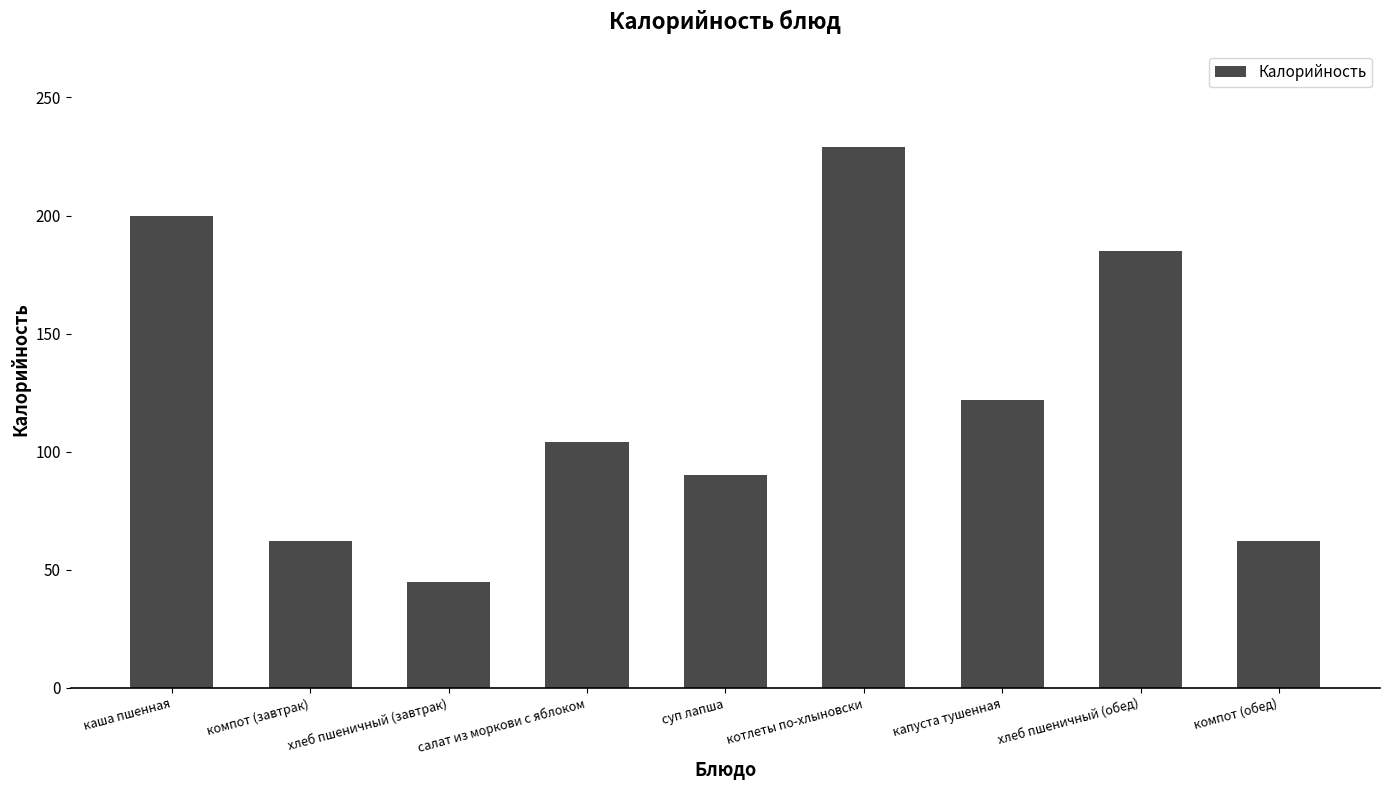

Which has a higher value, салат из моркови с яблоком or каша пшенная?

каша пшенная